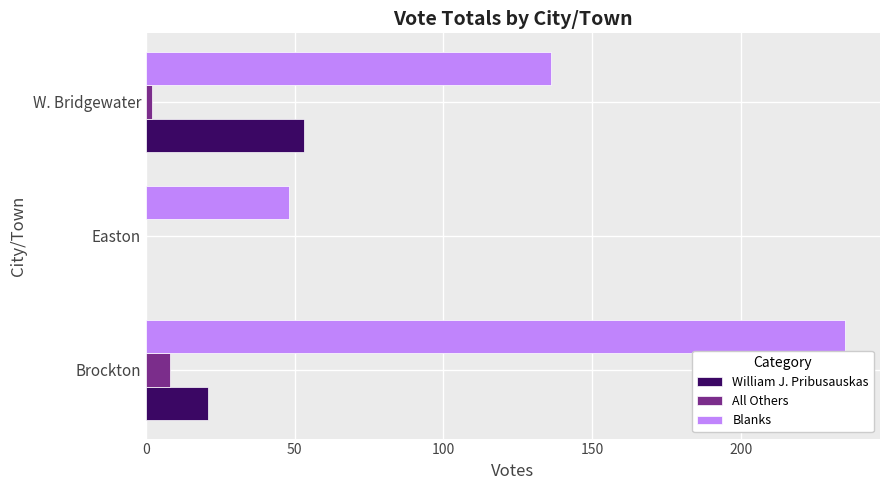

What is the highest value of the William J. Pribusauskas series?

53